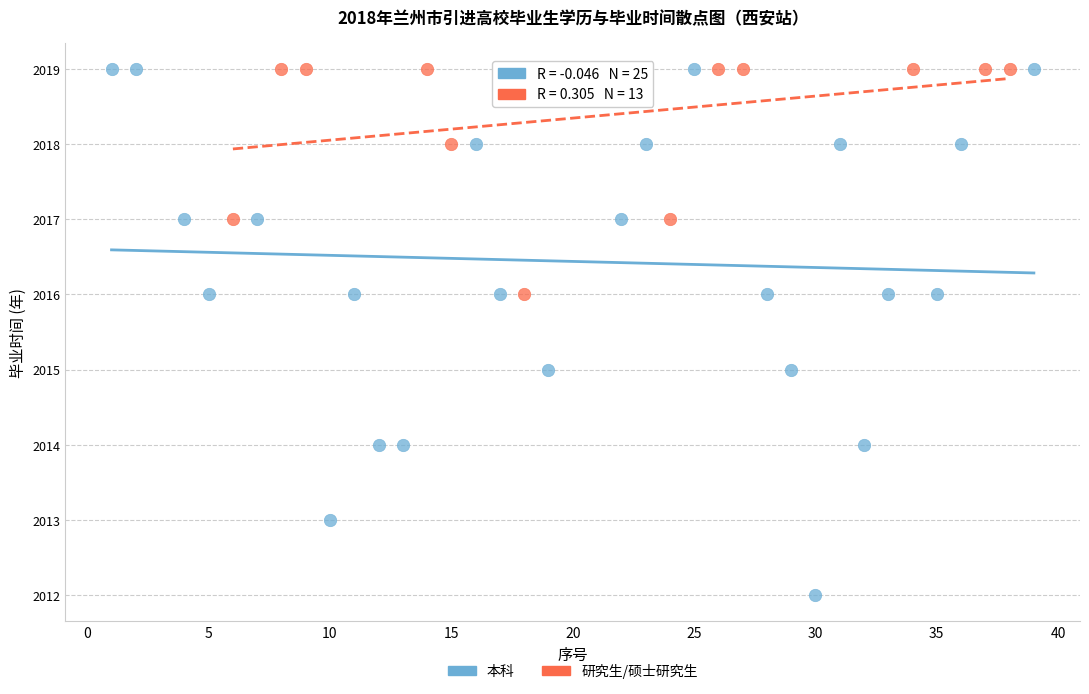

Which series has the largest Y range (max minus min)?

本科